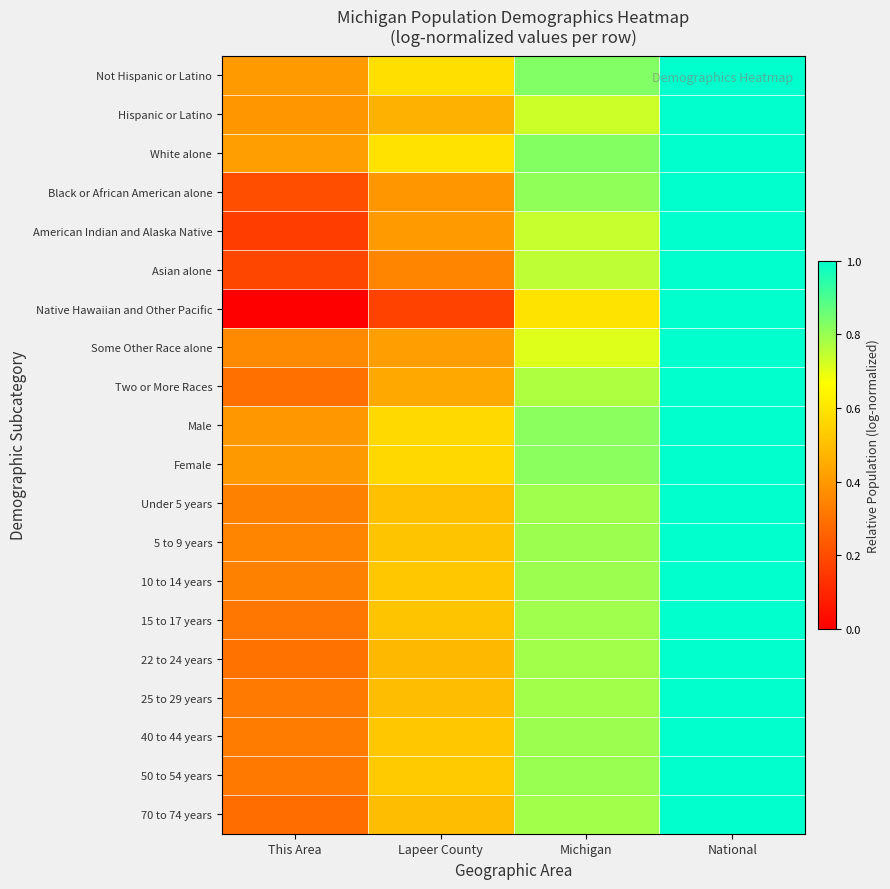

How many series are shown in this chart?

20